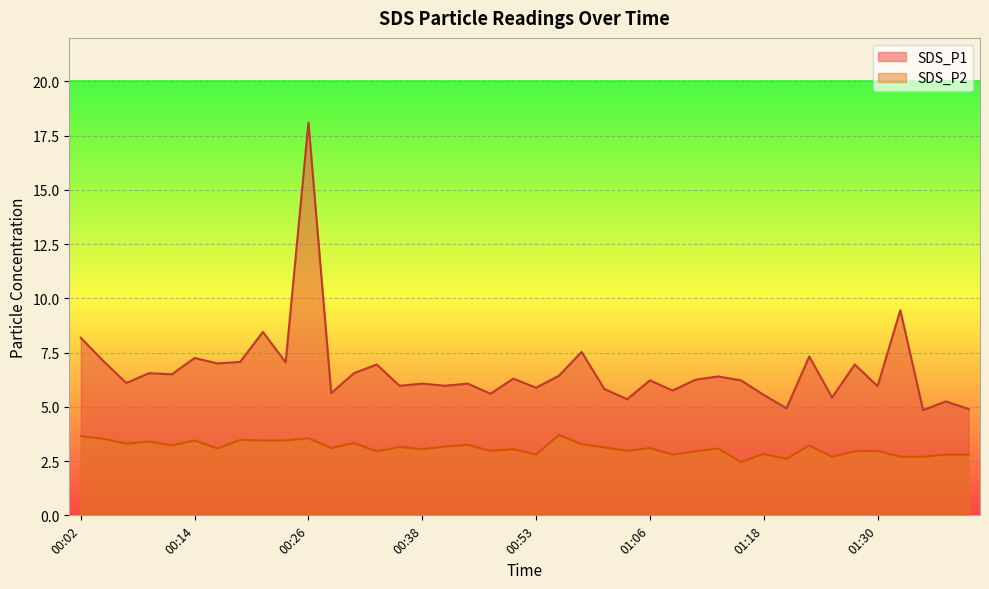

True or false: SDS_P2 and SDS_P1 cross at least once.

False